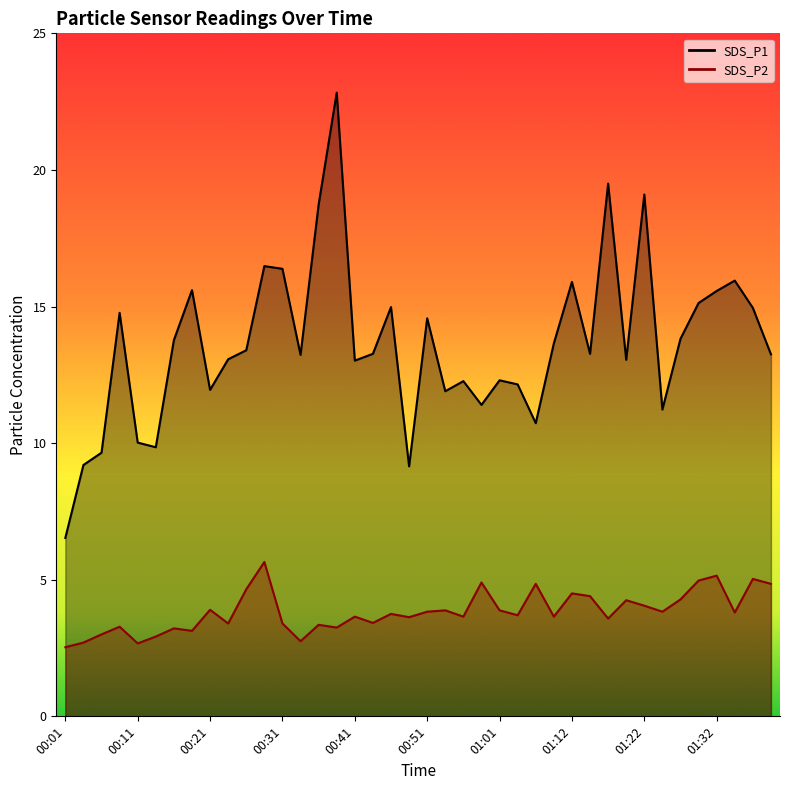

True or false: SDS_P2 and SDS_P1 cross at least once.

False